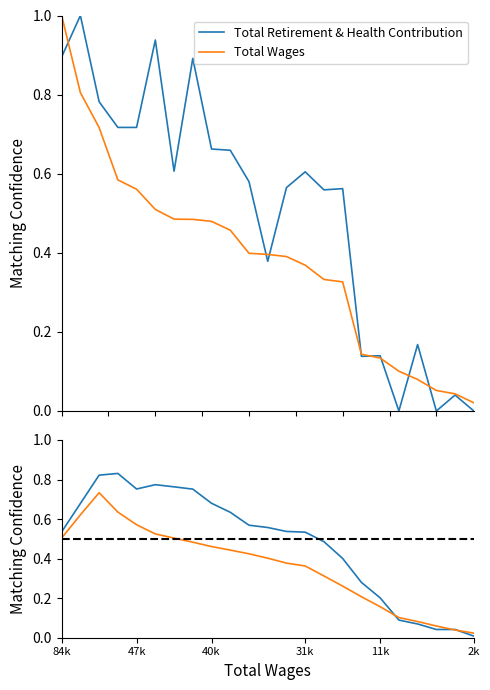

The value of Total Wages (ref) at 12025.0 is 0.1. True or false?

True